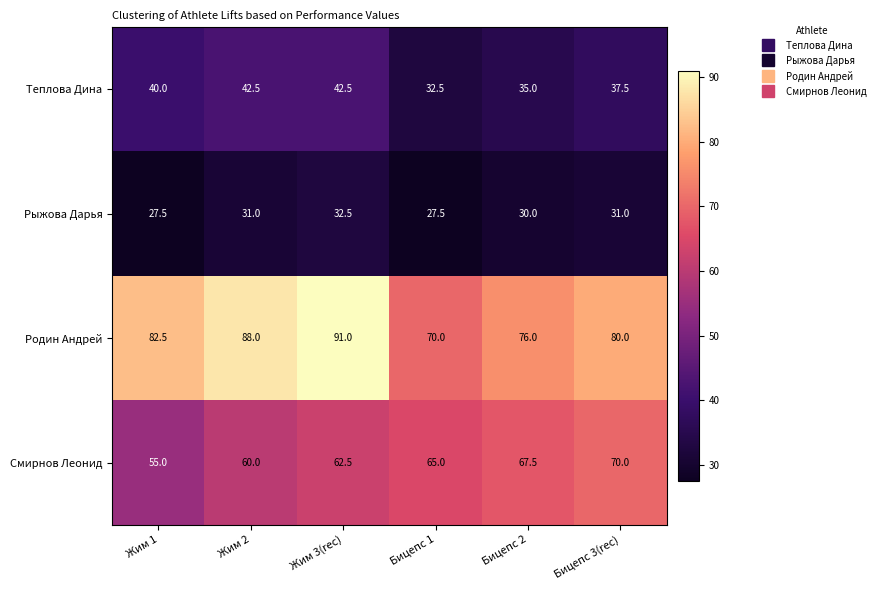

How many Родин Андрей values are between 76 and 88?

4